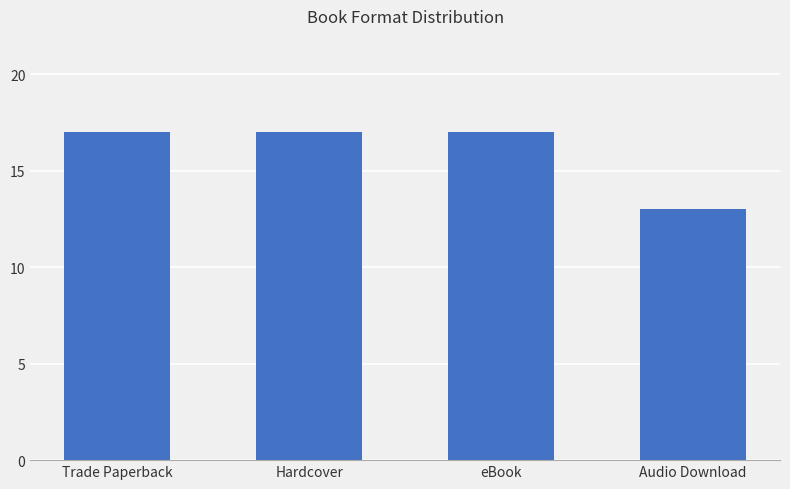

What is the greatest value displayed?

17